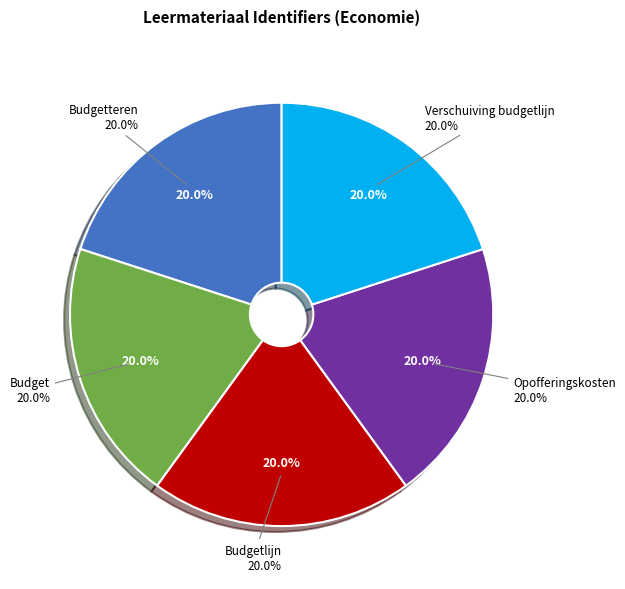

To the nearest percent, what portion does Verschuiving budgetlijn represent?

20%